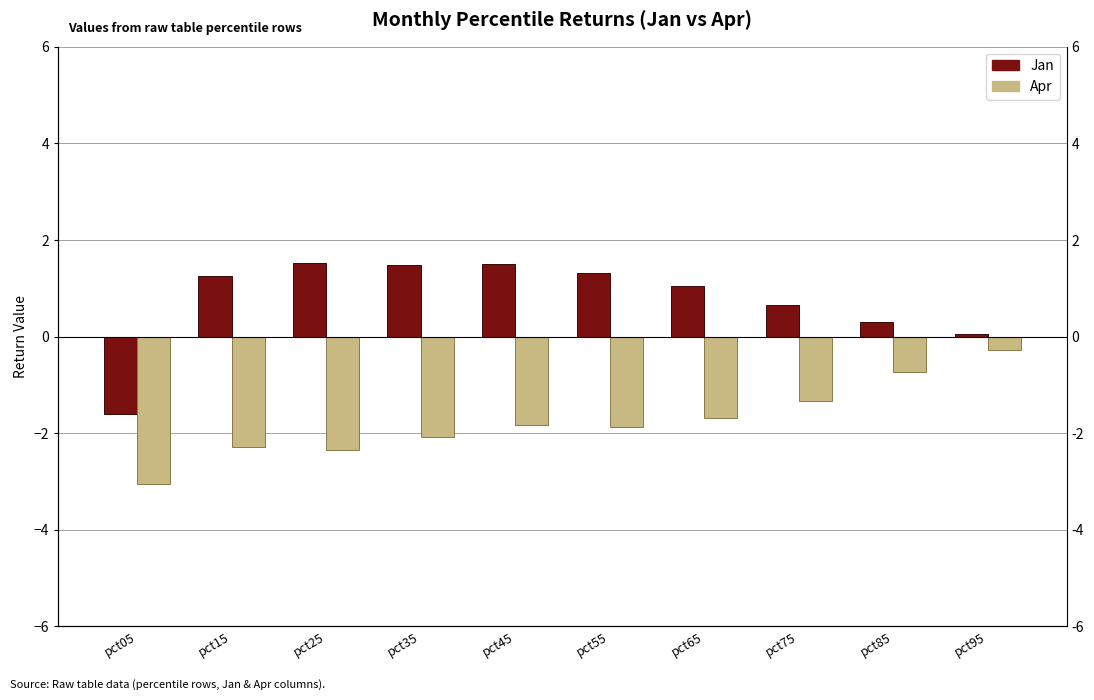

What is the value of the Jan bar at the 1st from the left?

-1.6